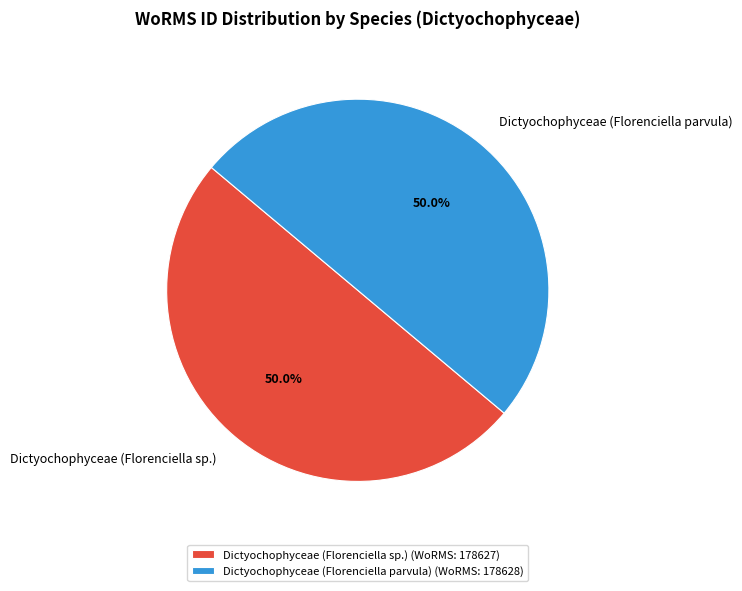

How much of the chart is everything except Dictyochophyceae (Florenciella parvula)?

50.0%